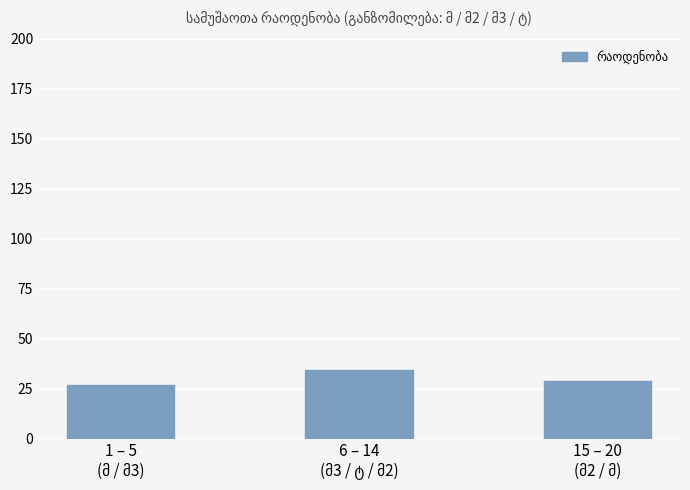

What is the smallest value displayed?

27.0